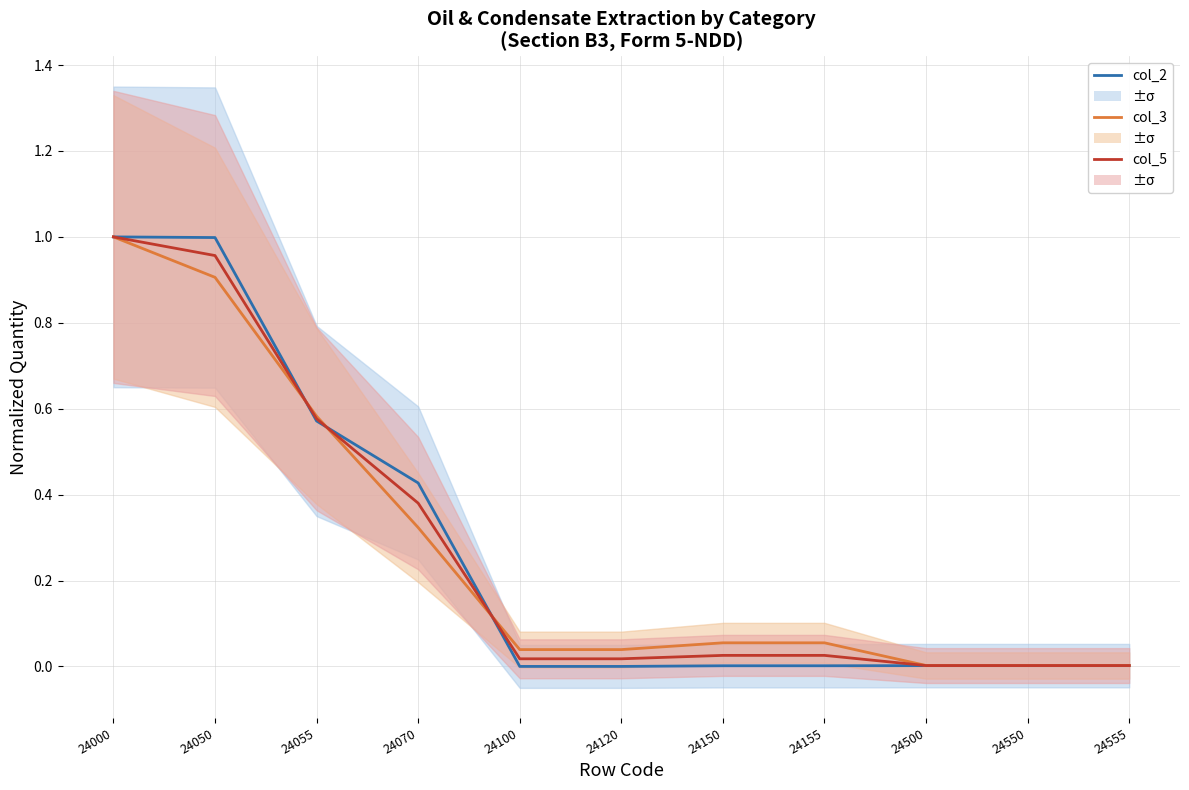

Rank the categories by col_2 value from highest to lowest.

24000, 24050, 24055, 24070, 24500, 24550, 24555, 24150, 24155, 24100, 24120